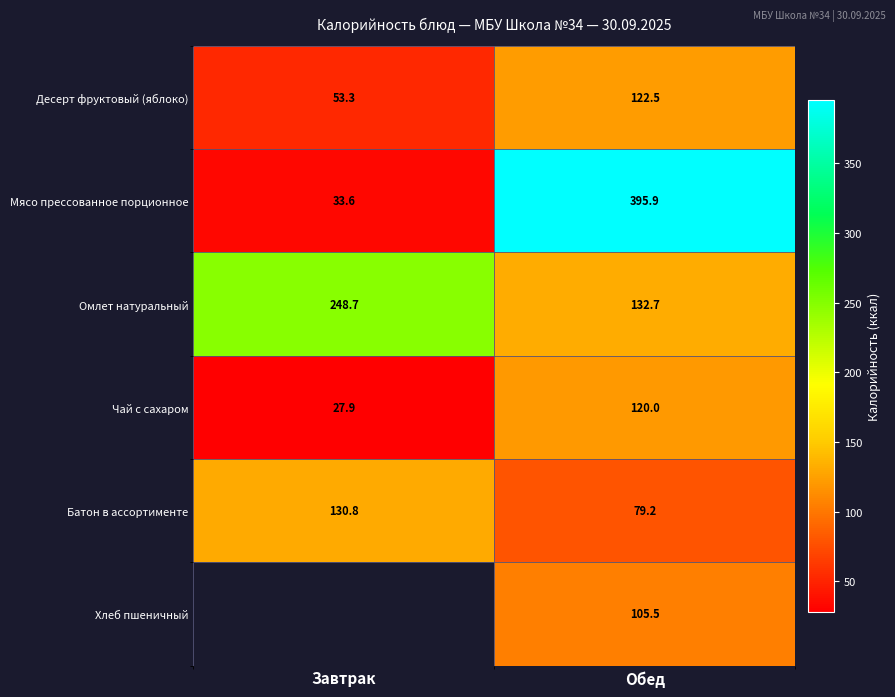

List the labels in order of Батон в ассортименте value, smallest first.

Обед, Завтрак